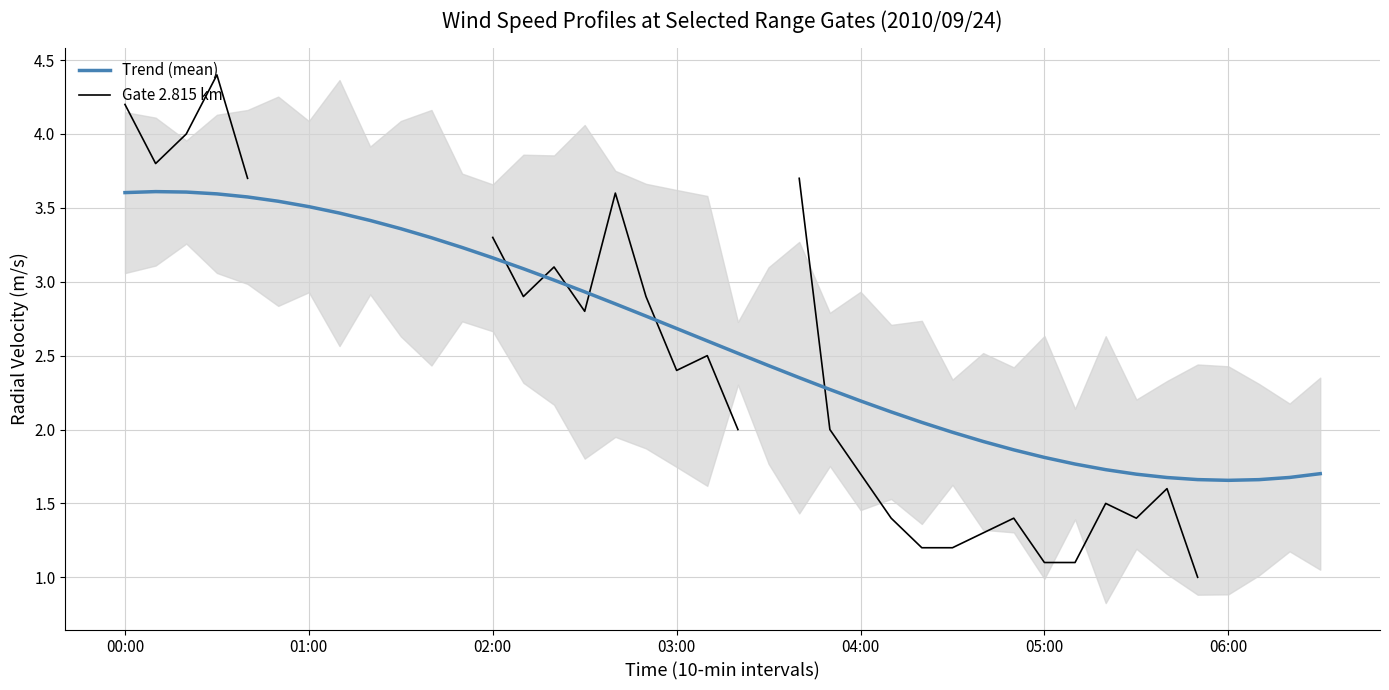

How many times do Gate 2.815 km and Trend (mean) cross each other?

6